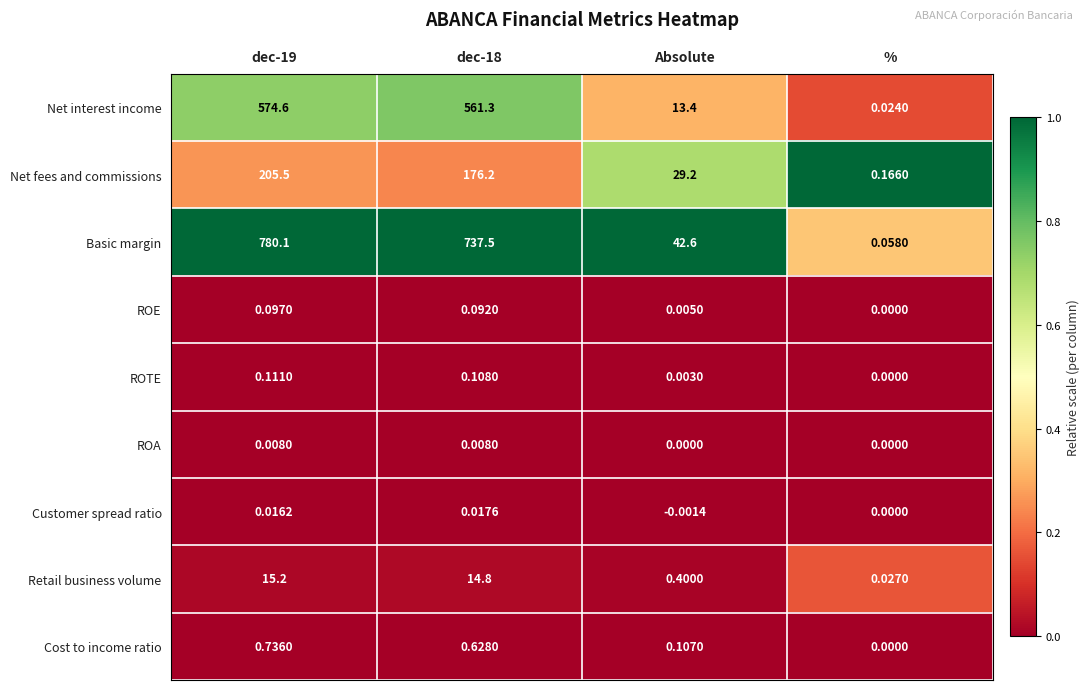

Rank the series by their maximum value, from highest to lowest.

Basic margin, Net interest income, Net fees and commissions, Retail business volume, Cost to income ratio, ROTE, ROE, Customer spread ratio, ROA